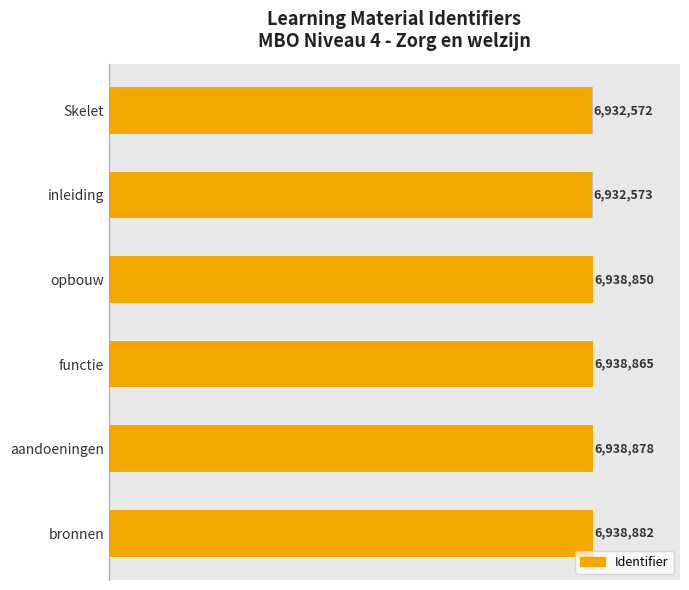

What is the sum of the values at aandoeningen and Skelet?

13871450